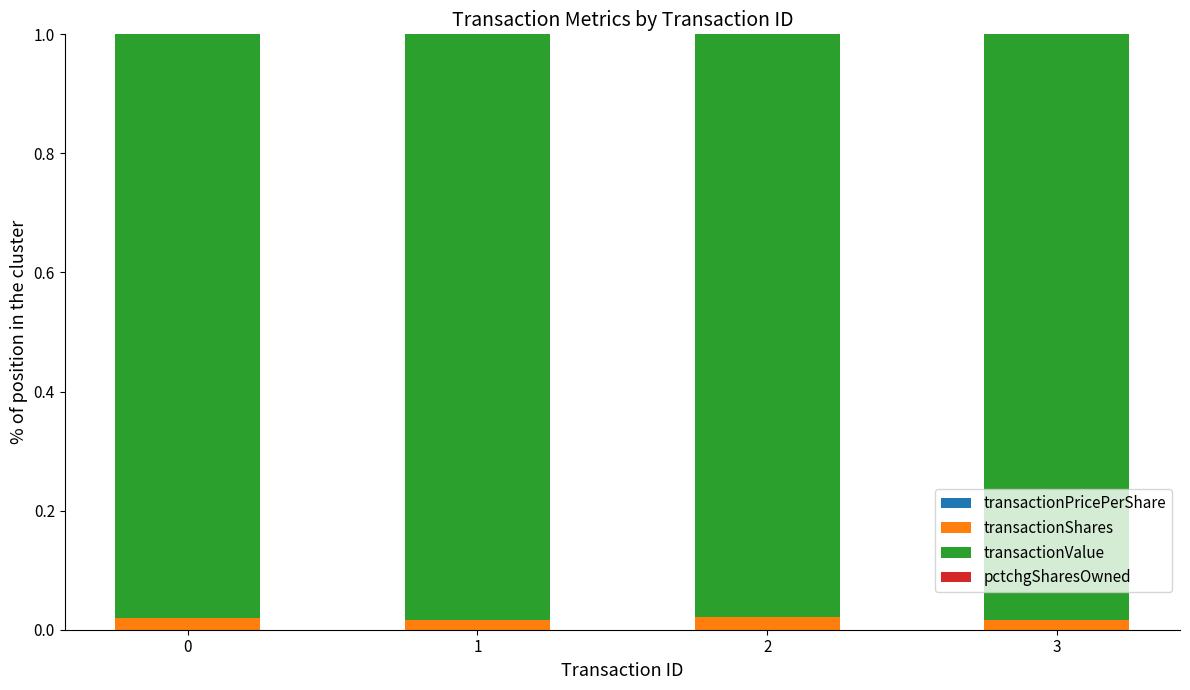

Does the chart contain stacked bars?

Yes